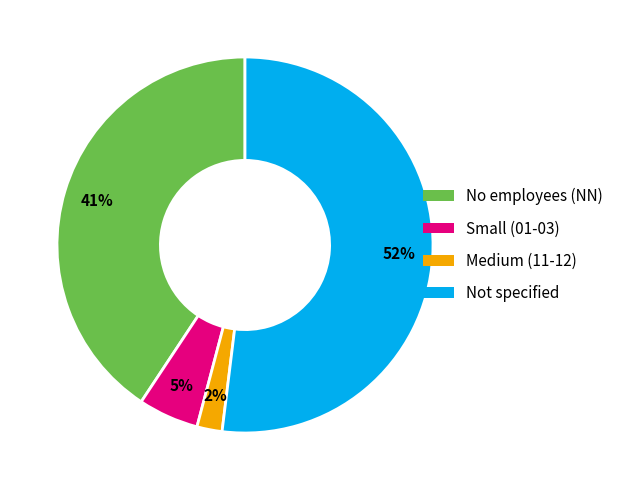

To the nearest percent, what percentage of the pie is Medium (11-12)?

2%